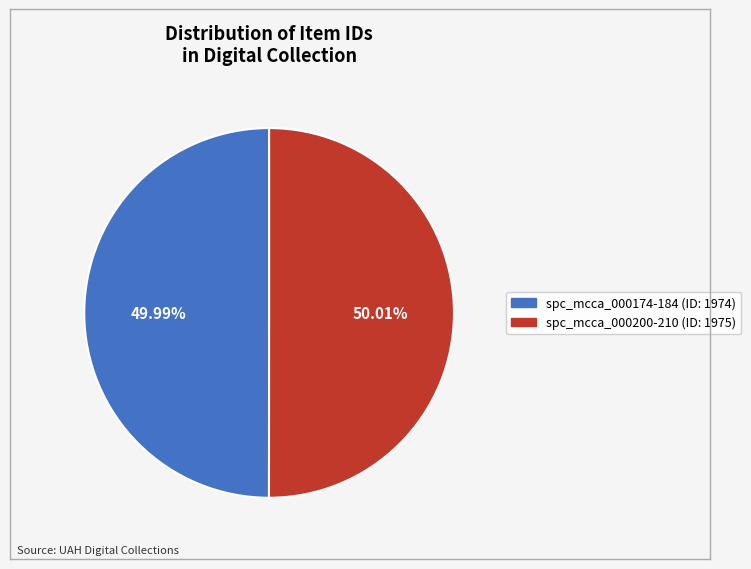

Combined, do spc_mcca_000200-210 and spc_mcca_000174-184 account for over 50%?

Yes